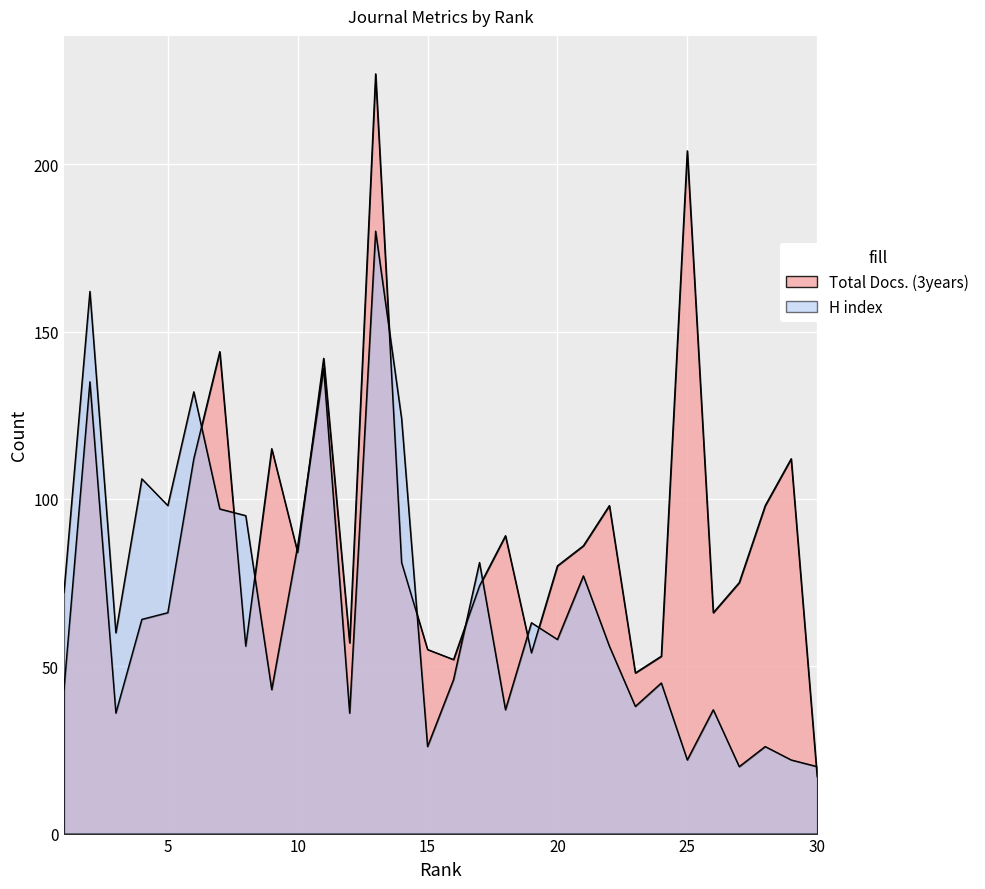

The value of H index at 2 is 162. True or false?

True